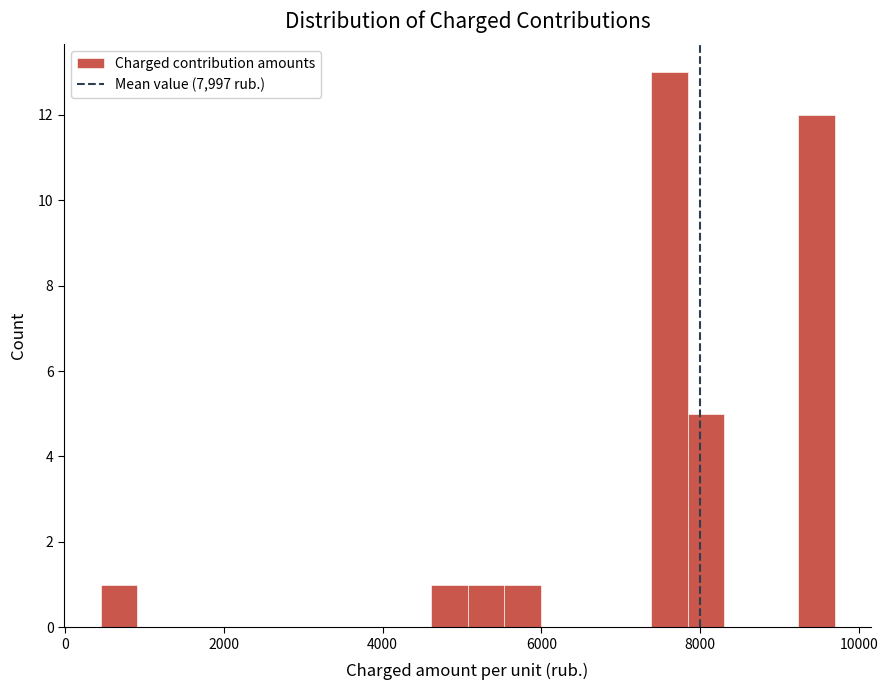

Around what value on the x-axis is the tallest bar? Give the approximate position of its centre, as read against the axis.

7600